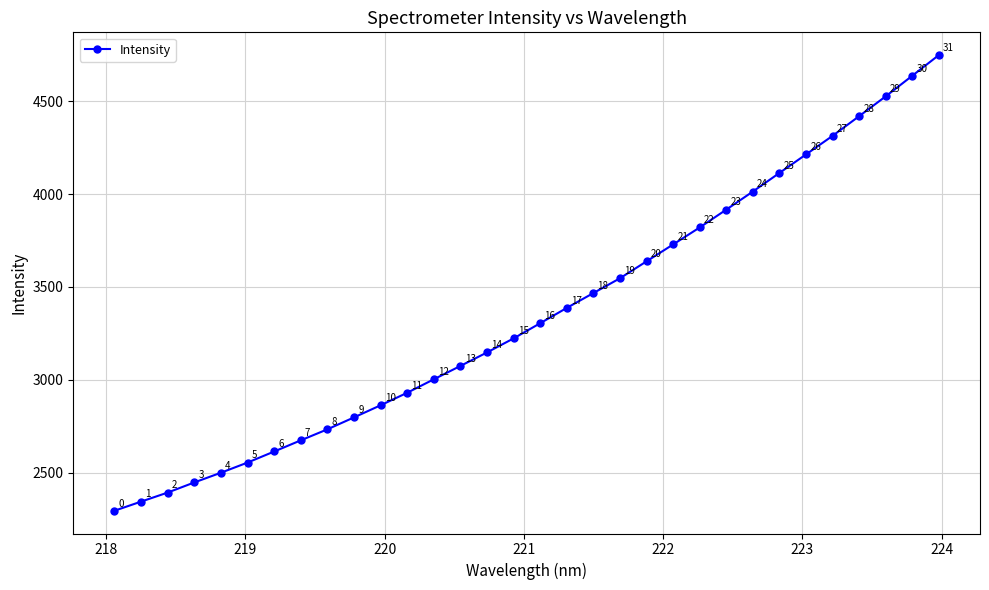

What is the average value?

3355.9